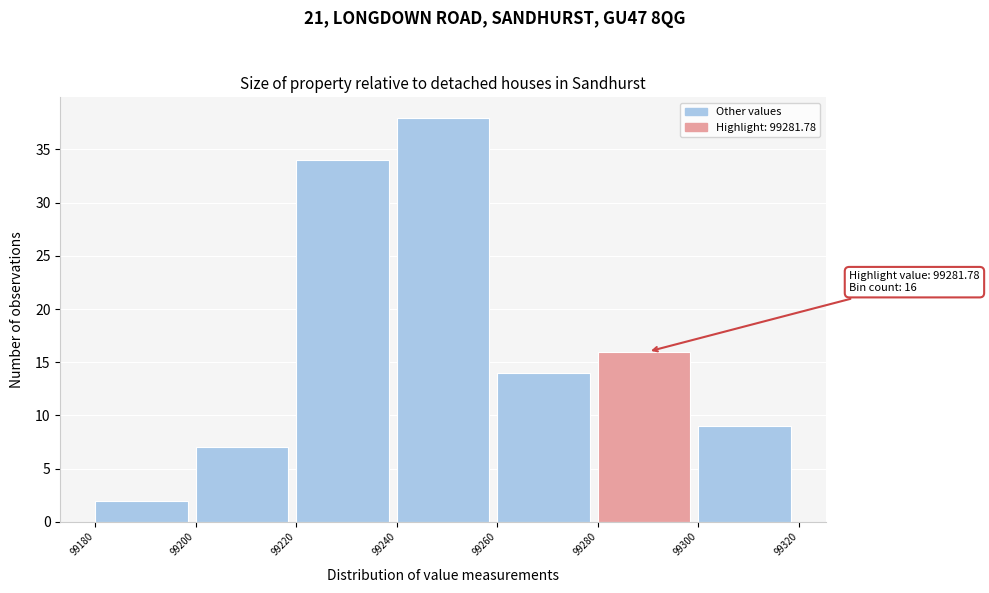

Which range on the x-axis has the tallest bar?

99240 to 99260